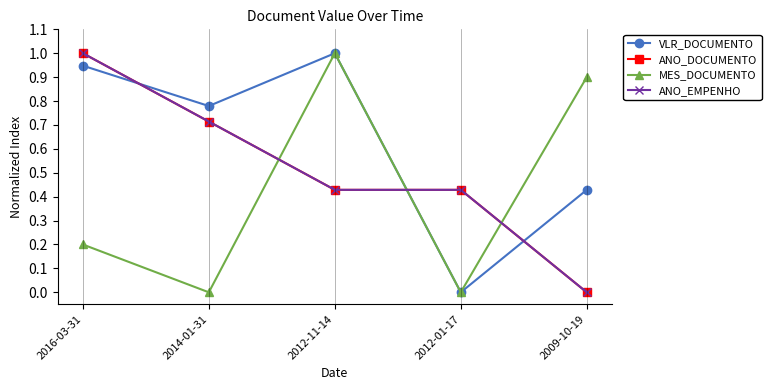

Does the chart have visible grid lines?

No